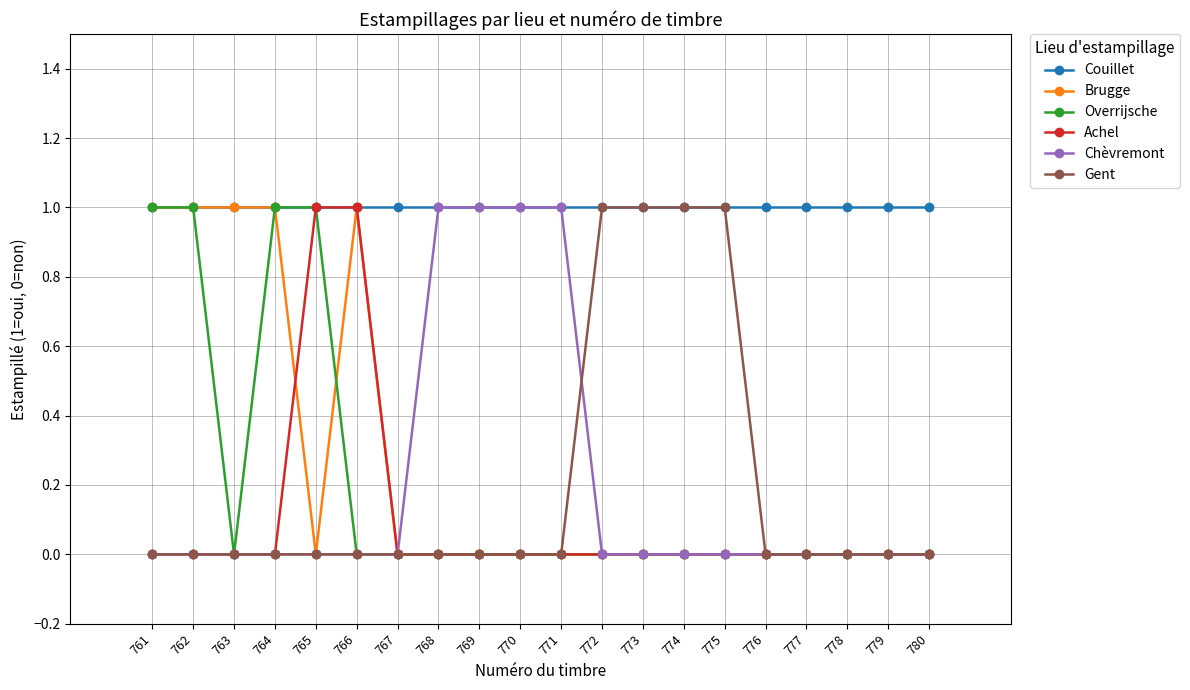

True or false: Couillet has a value of 0 at 761.

False